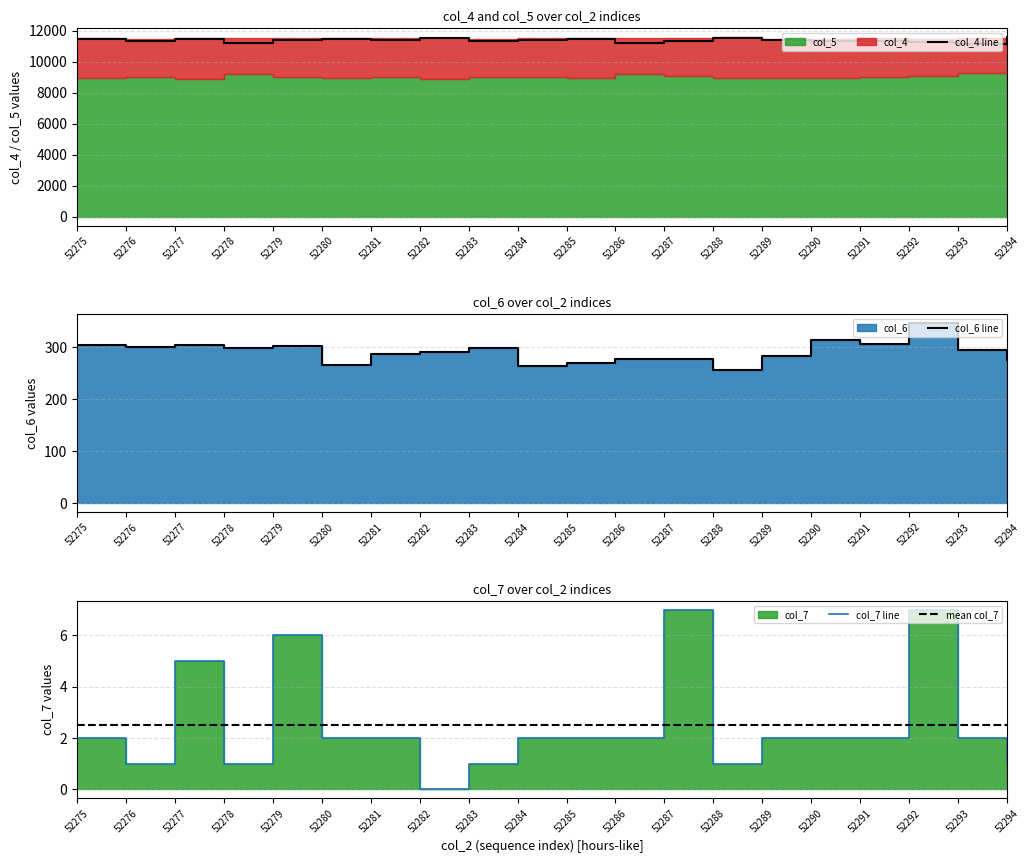

How many lines are shown in the chart?

4